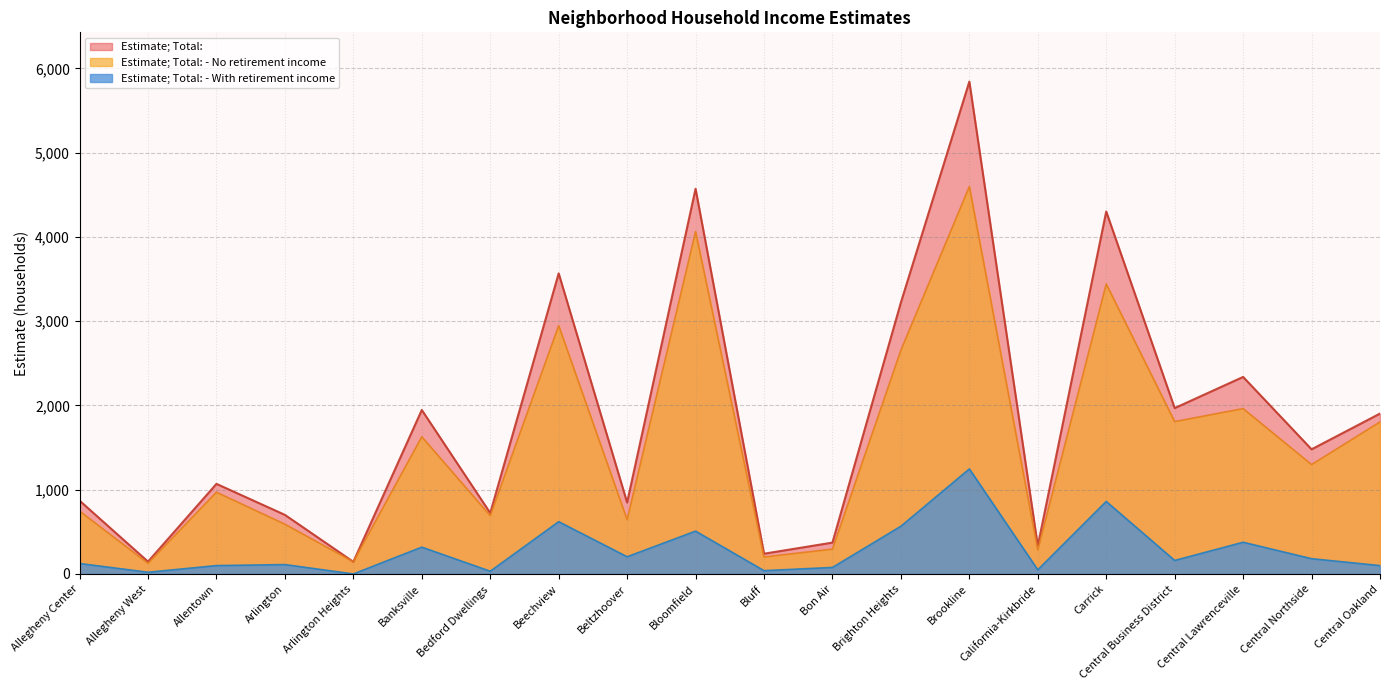

Reading left to right, what are all the values shown in this chart?

Estimate; Total:: Allegheny Center=870	Allegheny West=146	Allentown=1069	Arlington=701	Arlington Heights=144	Banksville=1946	Bedford Dwellings=723	Beechview=3567	Beltzhoover=848	Bloomfield=4571	Bluff=240	Bon Air=372	Brighton Heights=3222	Brookline=5843	California-Kirkbride=333	Carrick=4301	Central Business District=1968	Central Lawrenceville=2338	Central Northside=1479	Central Oakland=1903
Estimate; Total: - With retirement income: Allegheny Center=124	Allegheny West=20	Allentown=99	Arlington=111	Arlington Heights=0	Banksville=318	Bedford Dwellings=32	Beechview=620	Beltzhoover=204	Bloomfield=508	Bluff=39	Bon Air=77	Brighton Heights=566	Brookline=1246	California-Kirkbride=49	Carrick=860	Central Business District=160	Central Lawrenceville=376	Central Northside=181	Central Oakland=99
Estimate; Total: - No retirement income: Allegheny Center=746	Allegheny West=126	Allentown=970	Arlington=590	Arlington Heights=144	Banksville=1628	Bedford Dwellings=691	Beechview=2947	Beltzhoover=644	Bloomfield=4063	Bluff=201	Bon Air=295	Brighton Heights=2656	Brookline=4597	California-Kirkbride=284	Carrick=3441	Central Business District=1808	Central Lawrenceville=1962	Central Northside=1298	Central Oakland=1804